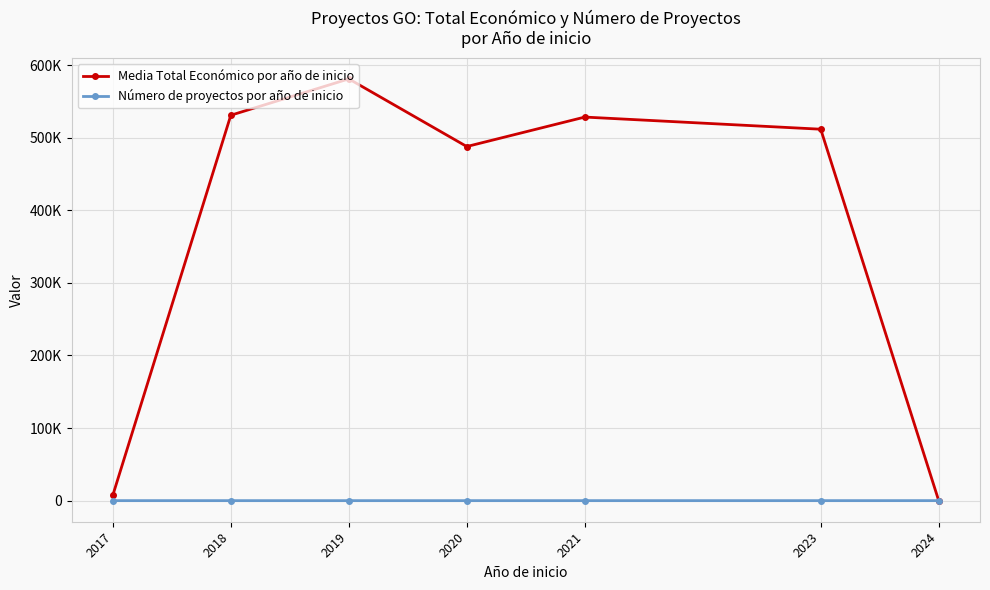

What are all the series names shown in the legend?

Media Total Económico por año de inicio, Número de proyectos por año de inicio